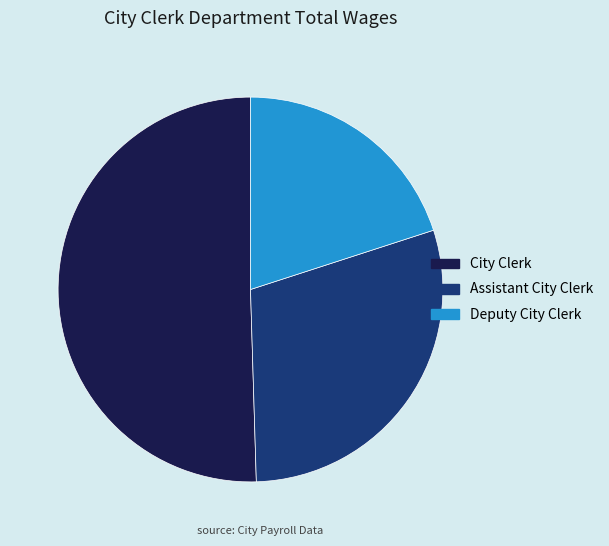

Is it true that City Clerk is 57% of the pie?

False